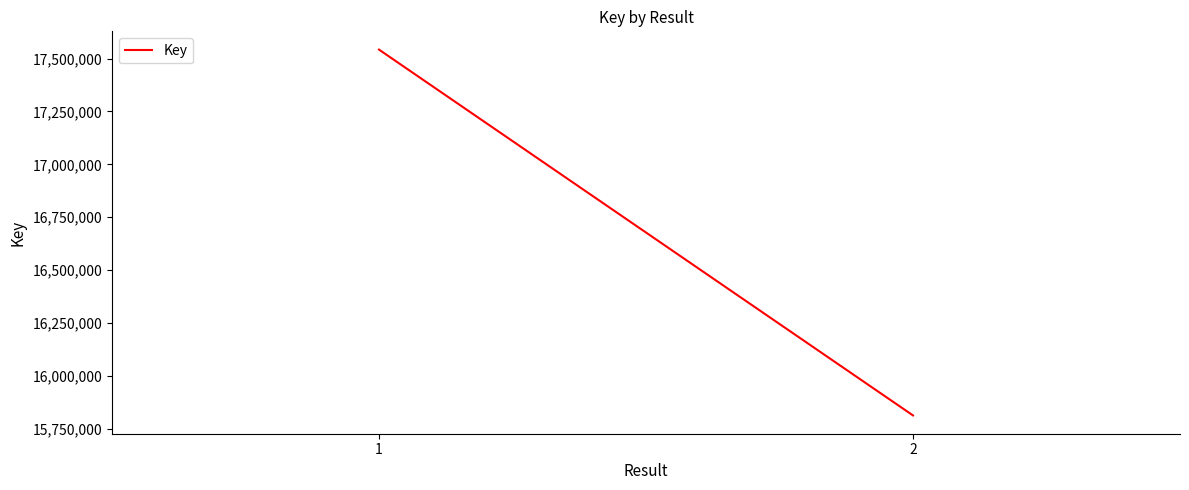

What is the smallest value displayed?

15812494